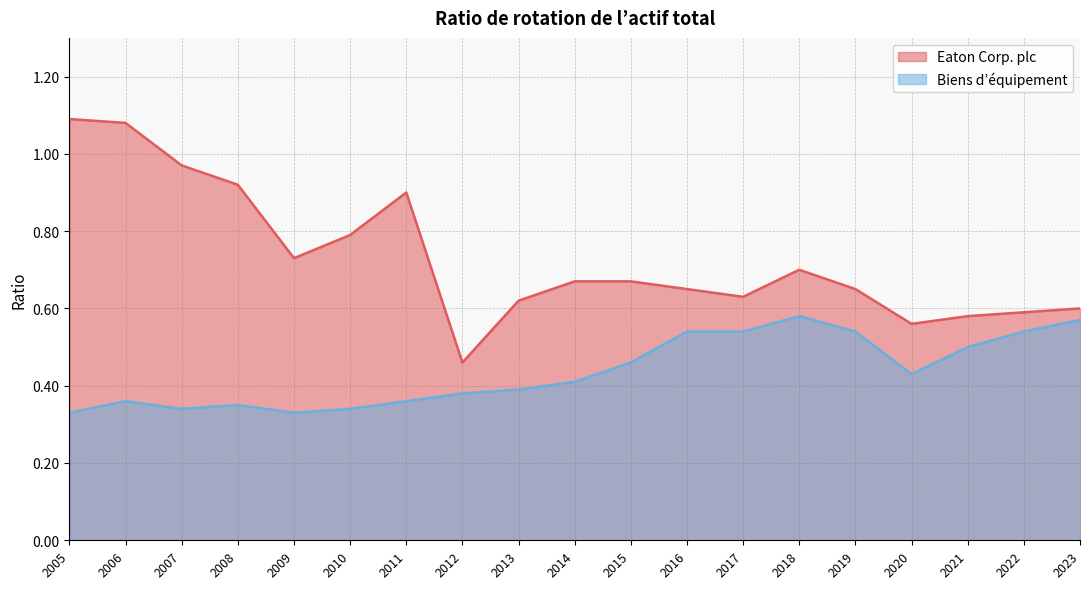

How many data points does each series have?

19